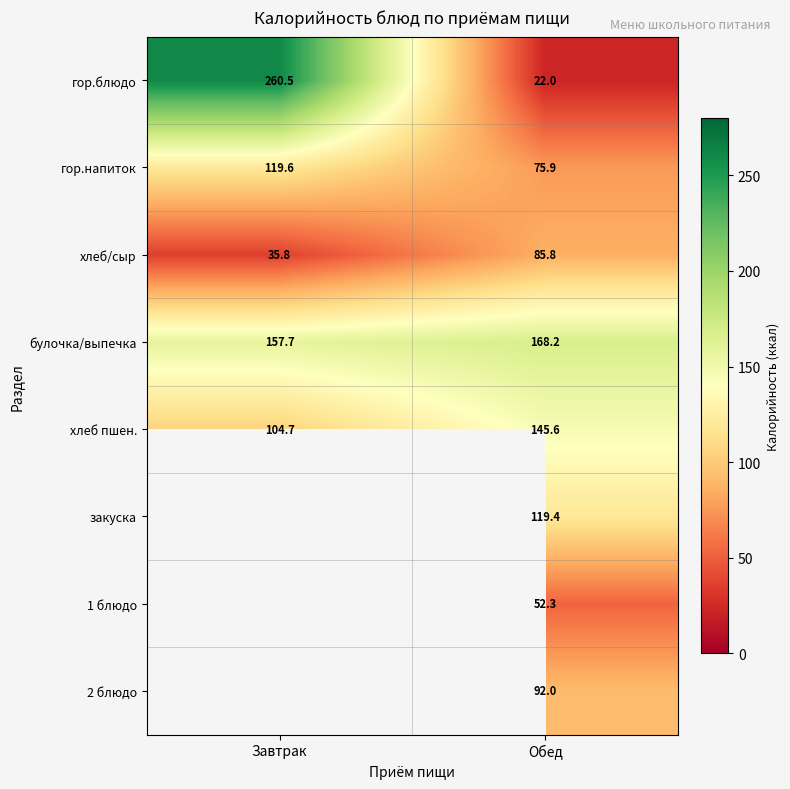

What is the total value across all series at Обед?

761.2